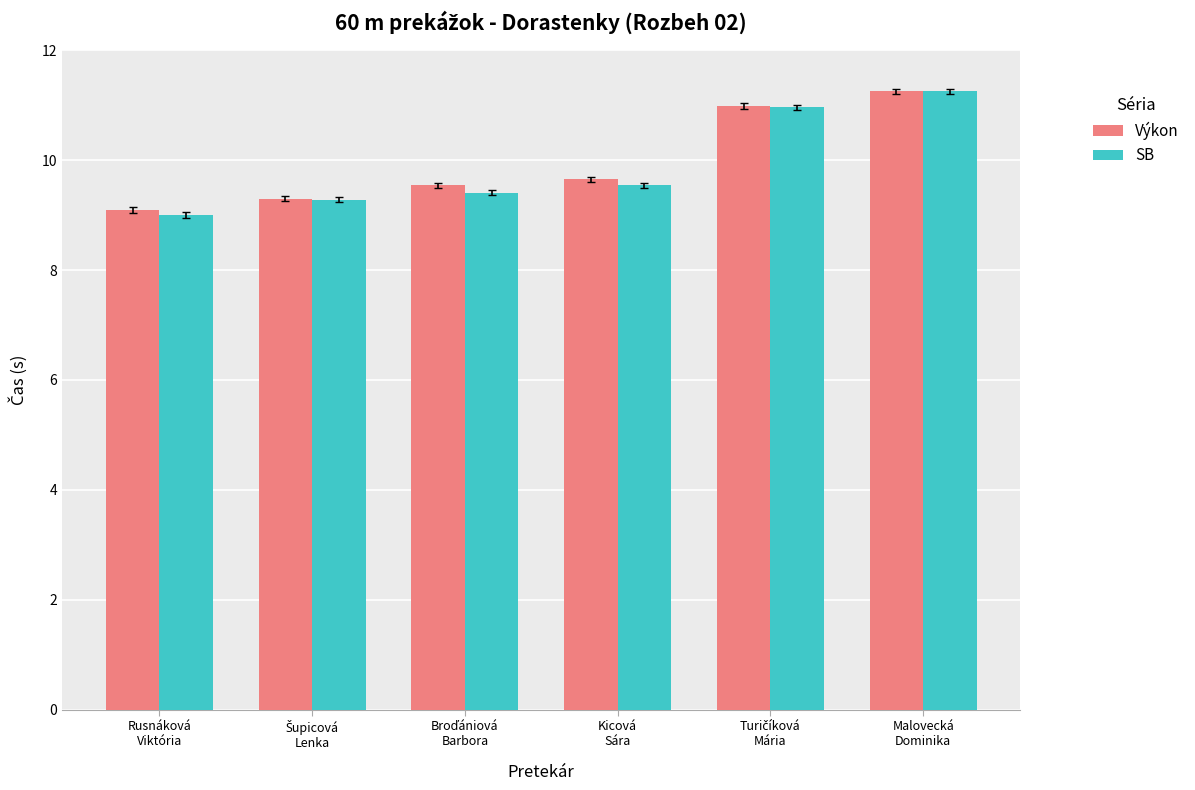

Which series has the widest spread of values?

SB